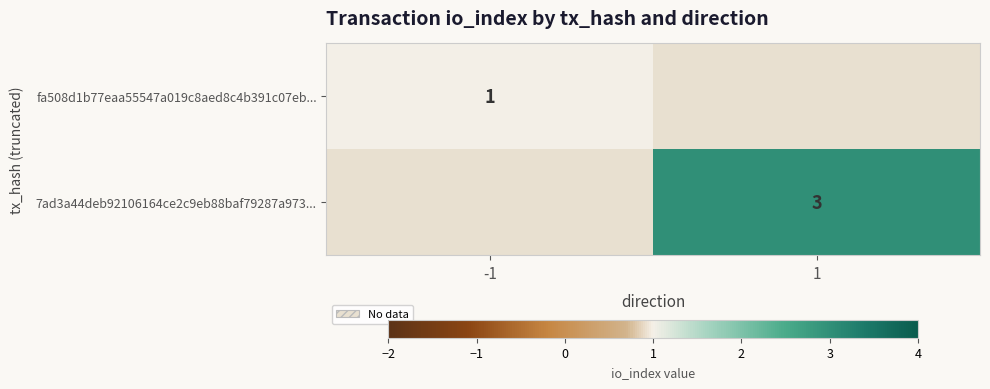

The value of fa508d1b77eaa55547a019c8aed8c4b391c07eb... at -1 is 1. True or false?

True